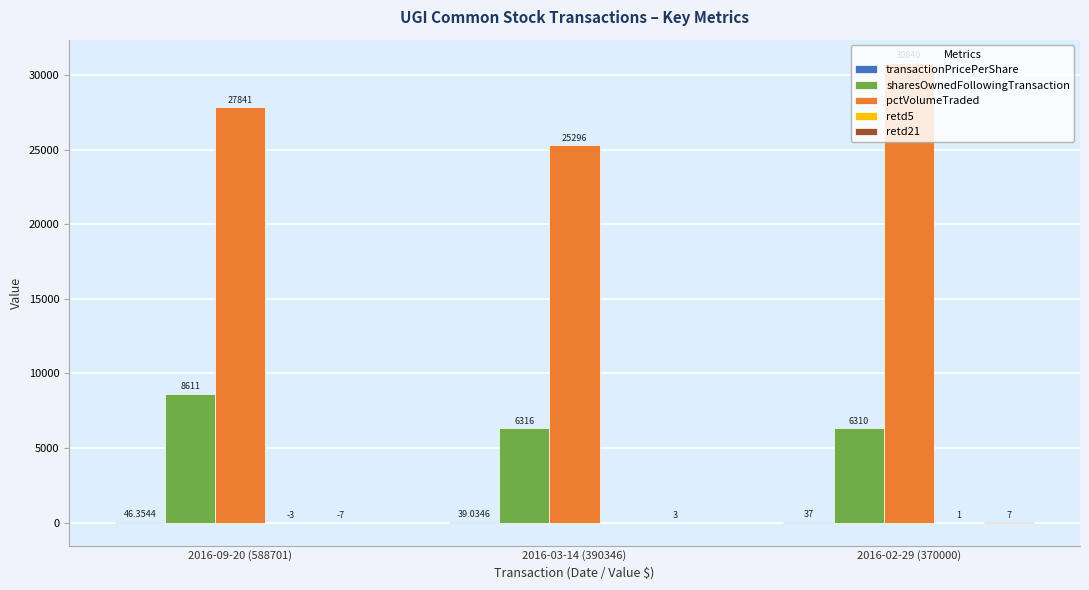

Which series changed the most between 2016-03-14 (390346) and 2016-02-29 (370000)?

pctVolumeTraded